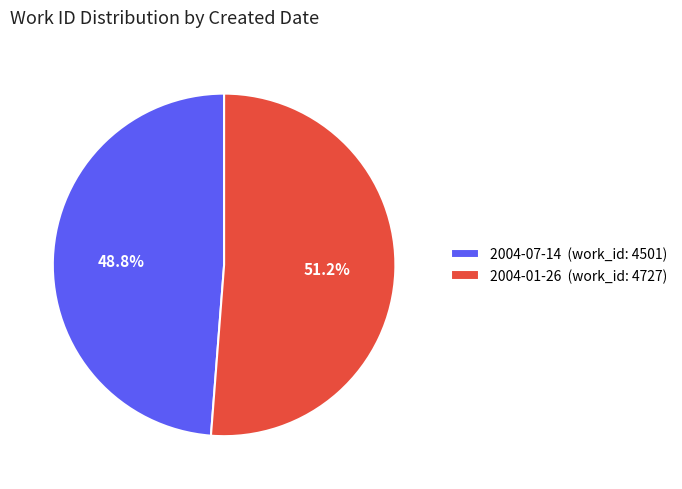

What percentage do 2004-07-14 and 2004-01-26 together represent?

100.0%